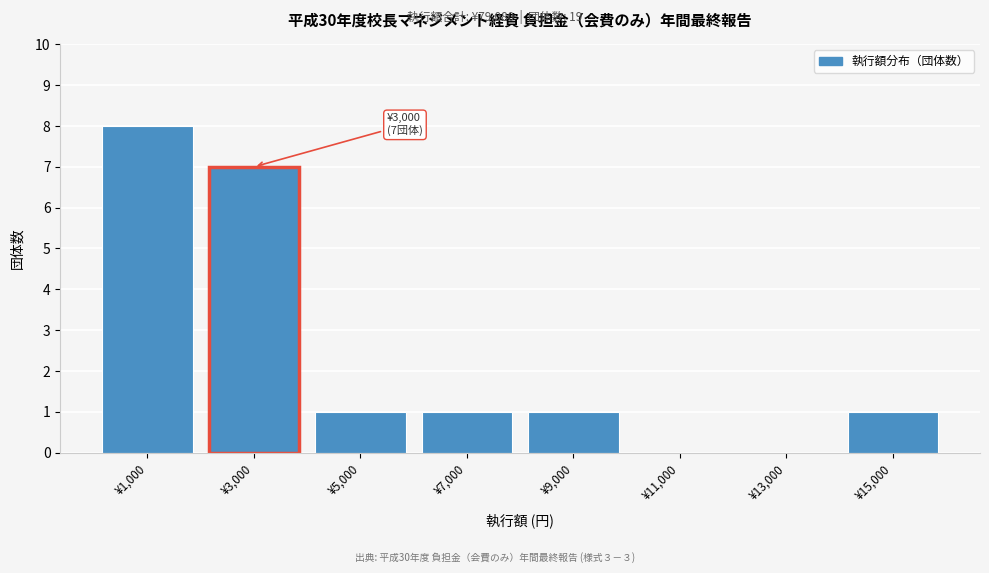

Reading left to right, extract all data points from this chart.

¥1,000=8	¥3,000=7	¥5,000=1	¥7,000=1	¥9,000=1	¥11,000=0	¥13,000=0	¥15,000=1